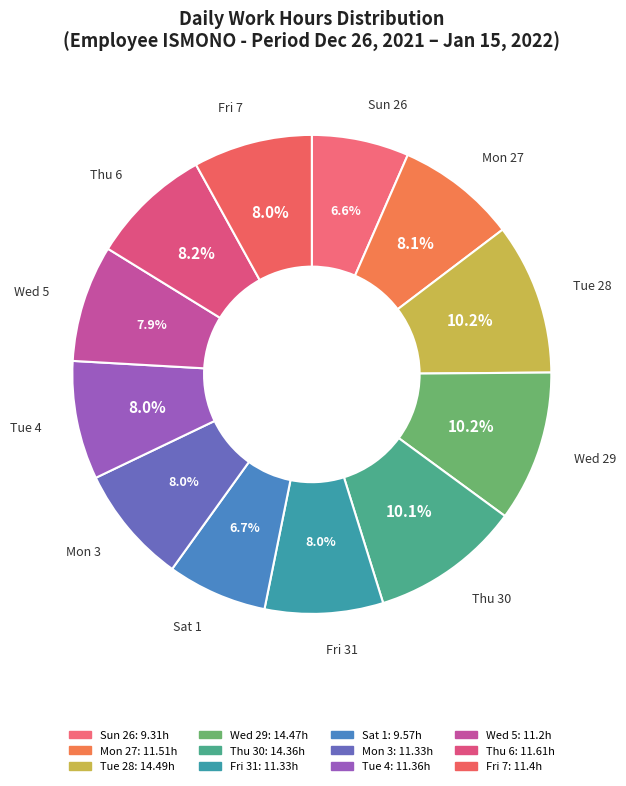

Which slice is the smallest?

Sun 26